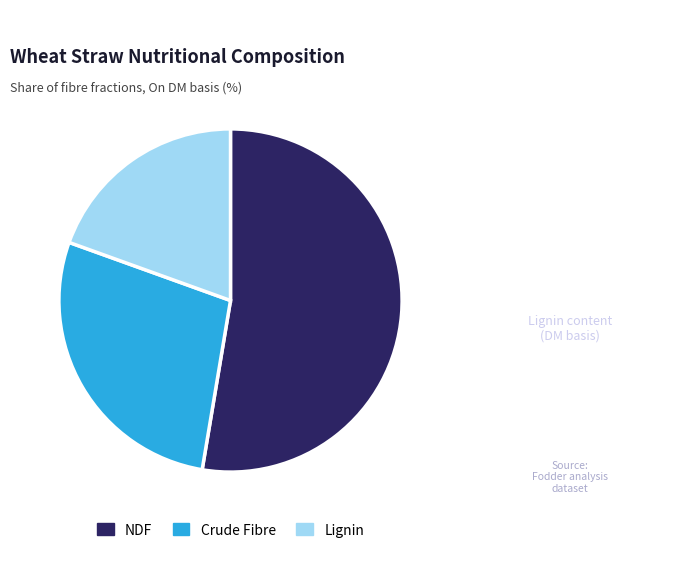

Approximately how many times larger is the value at Lignin compared to Crude Fibre?

0.7